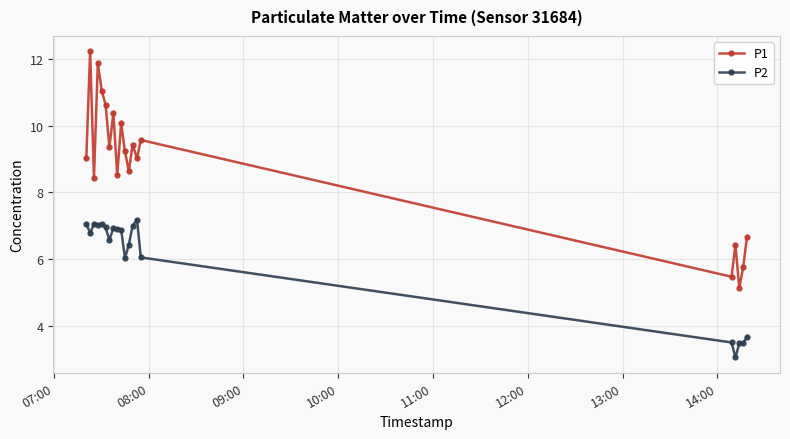

What is the greatest value displayed?

12.2